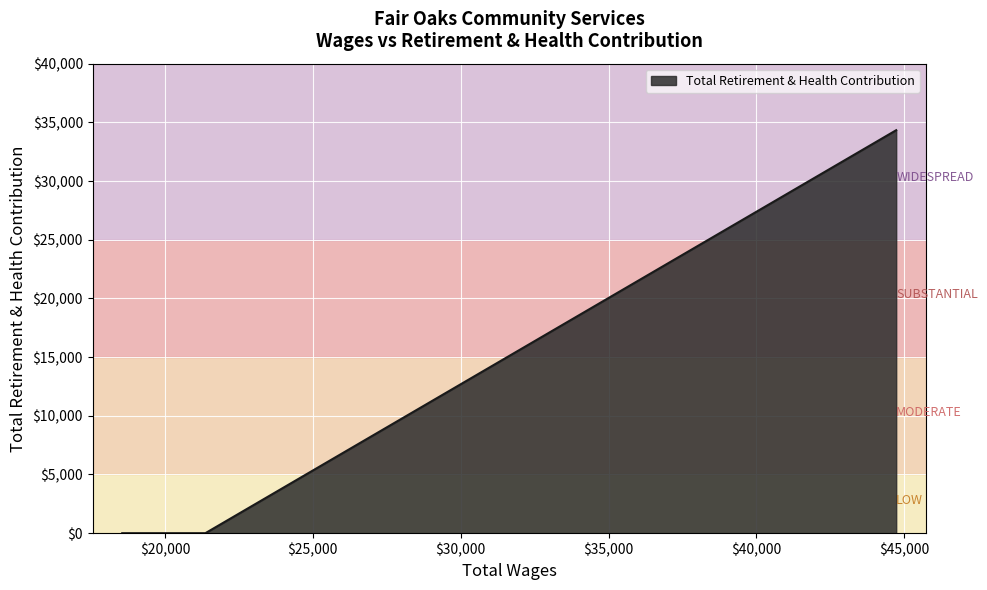

What is the maximum value shown in the chart?

34330